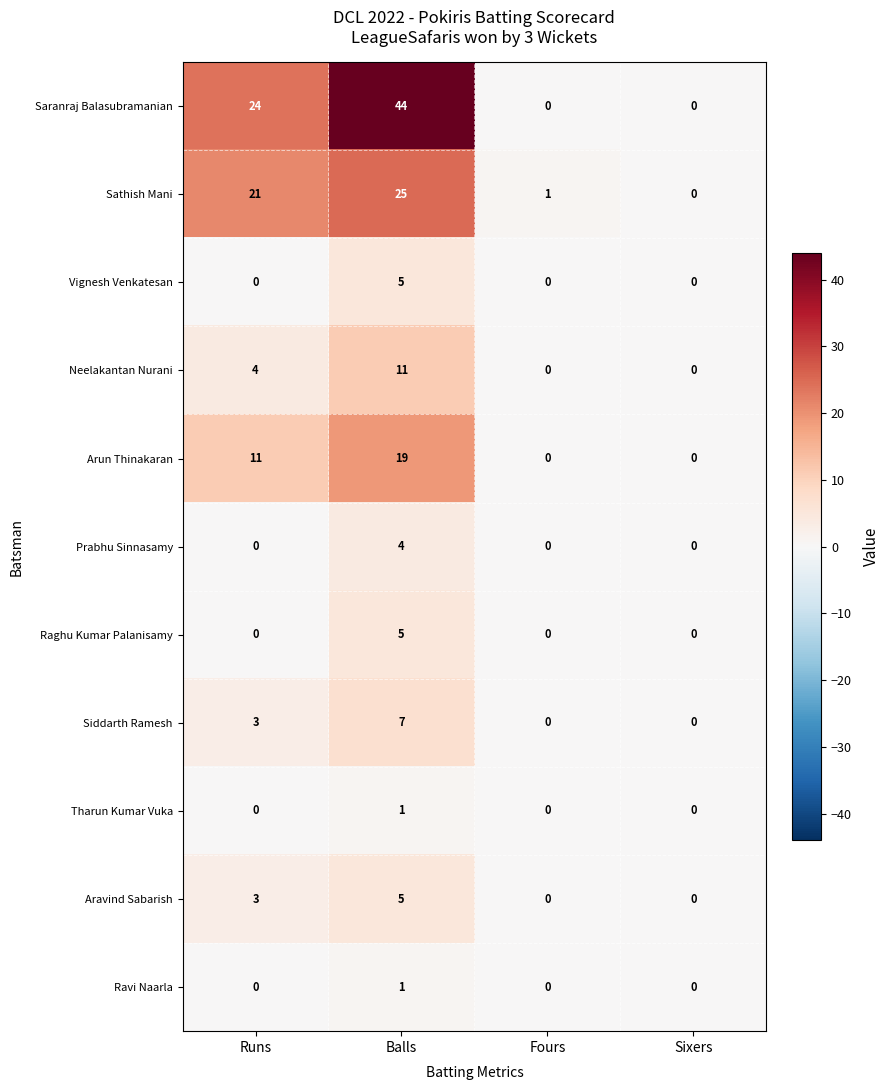

The Siddarth Ramesh series shows 4 at Balls. True or false?

False